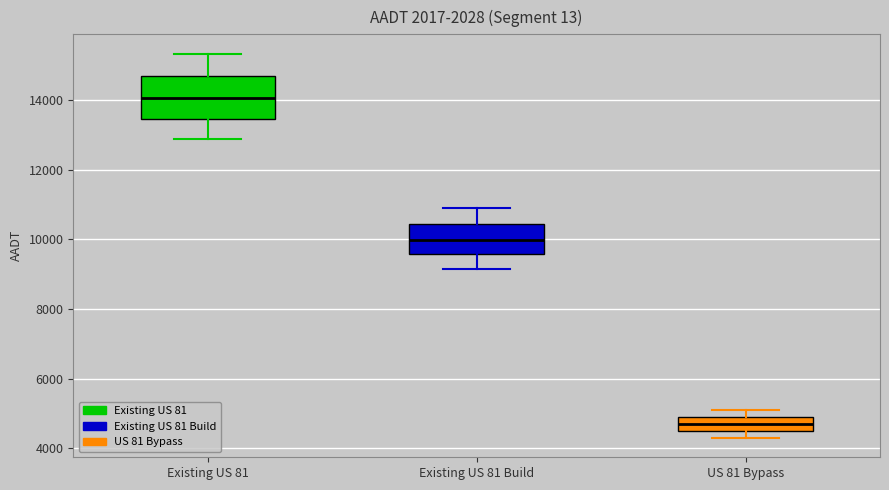

Which box's median line is the highest?

Existing US 81